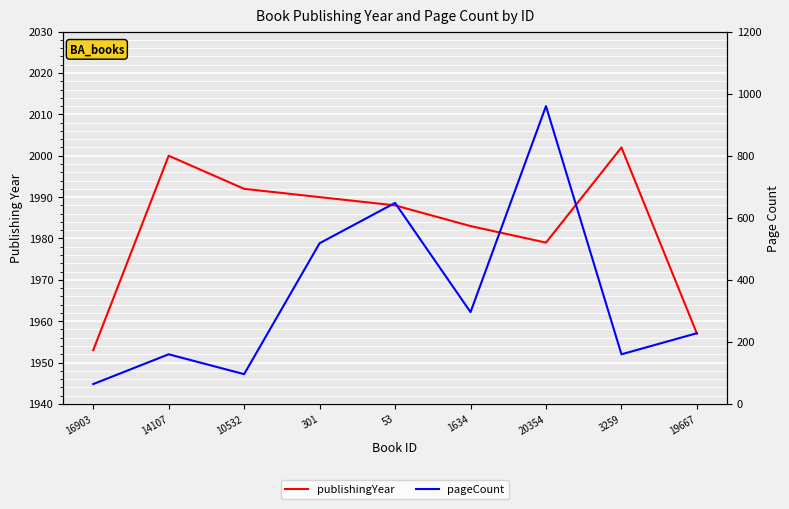

At which category does pageCount reach its first local peak?

14107